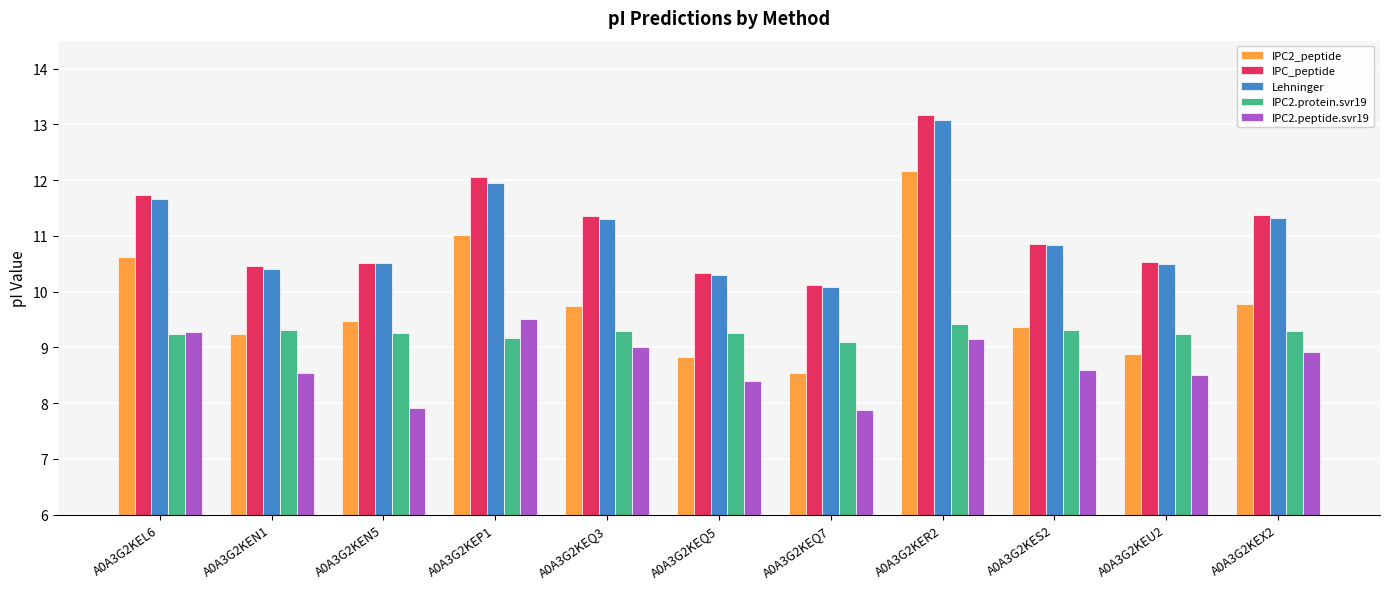

What value does the IPC2_peptide series have at A0A3G2KEL6?

10.6